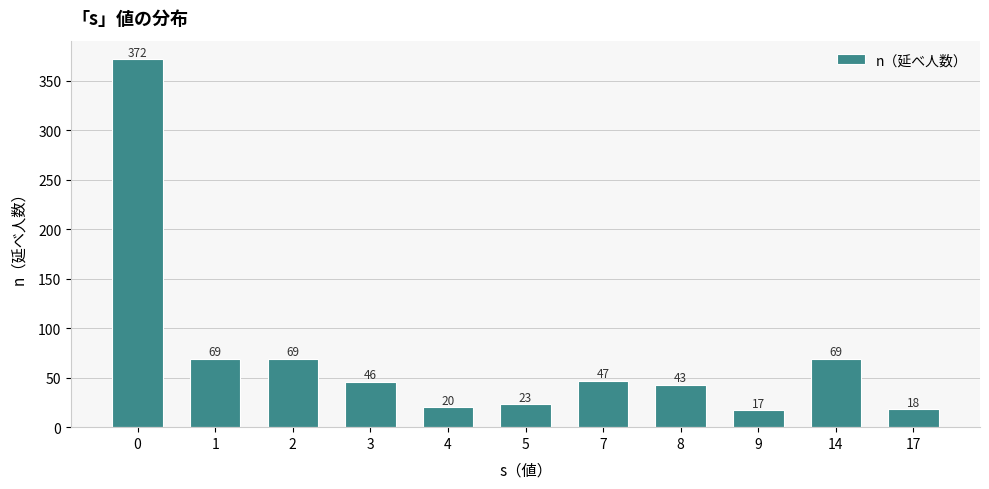

What is the approximate value at 17?

18